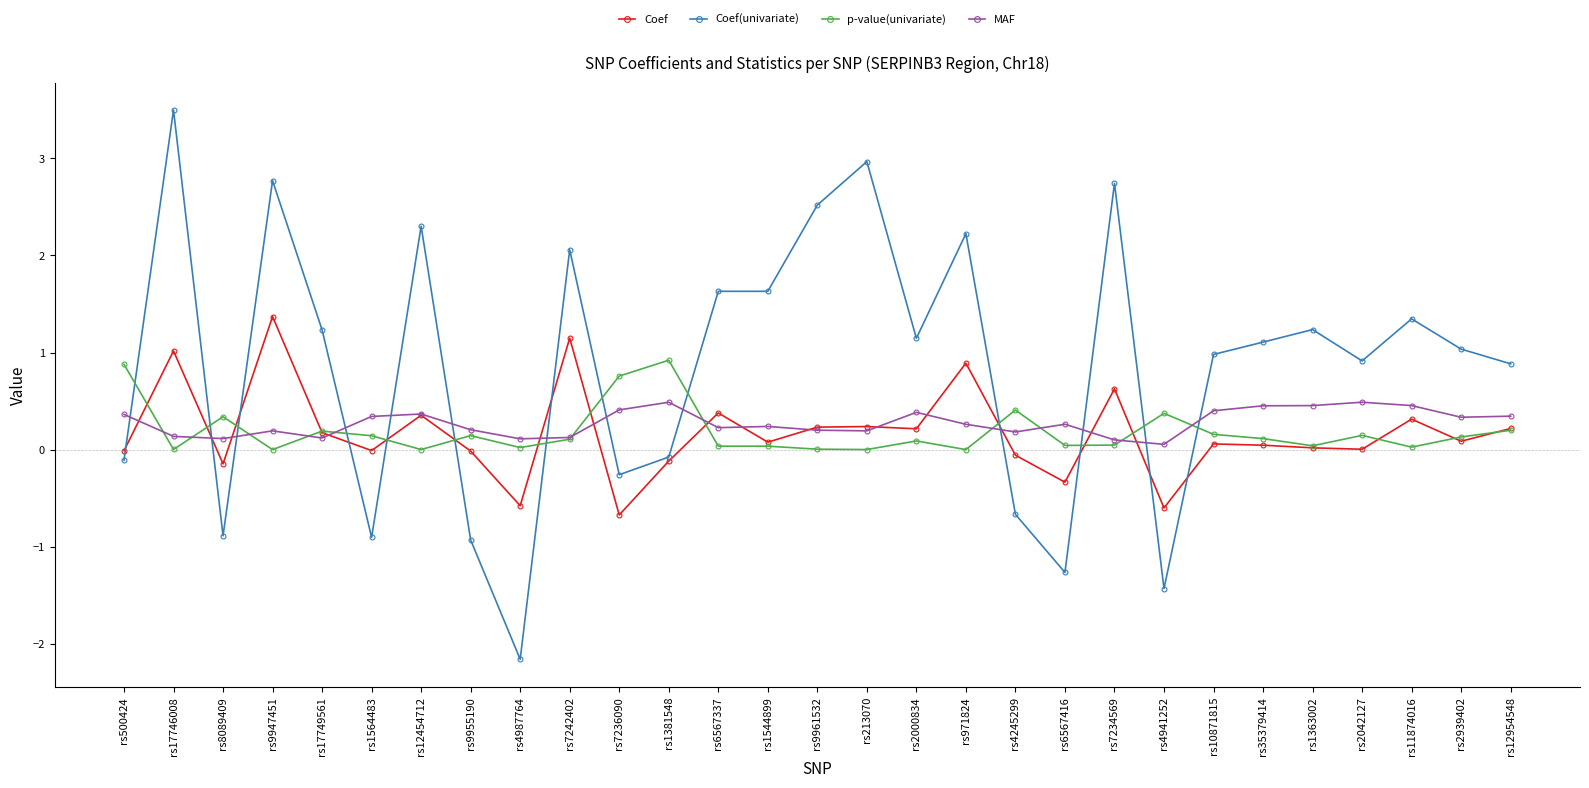

At which category is the sum across all series the highest?

rs17746008